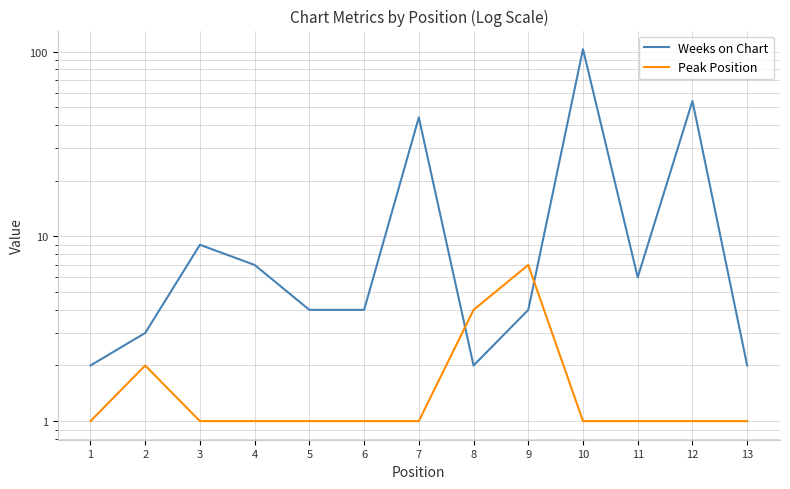

True or false: Peak Position has more than 0 interior local peaks.

True